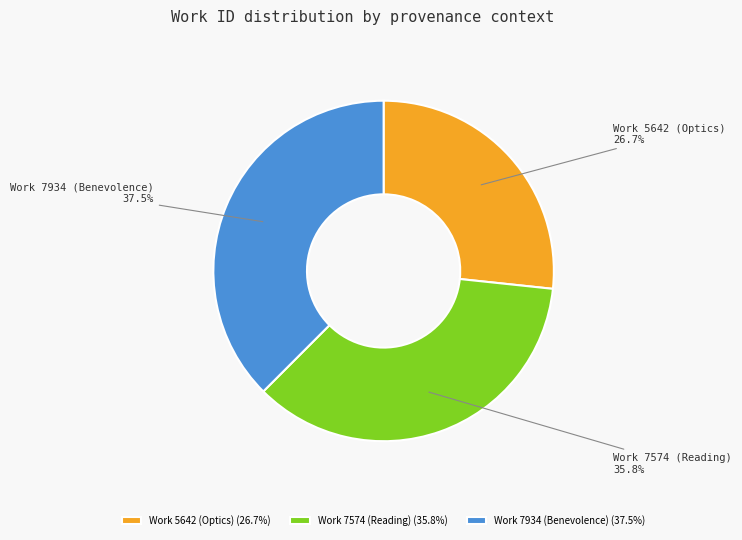

Is the sum of Work 5642 (Optics) and Work 7934 (Benevolence) greater than half?

Yes